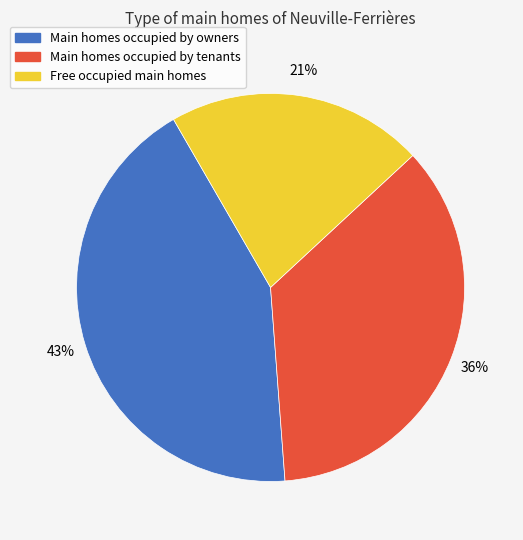

Which slice is the largest?

Main homes occupied by owners